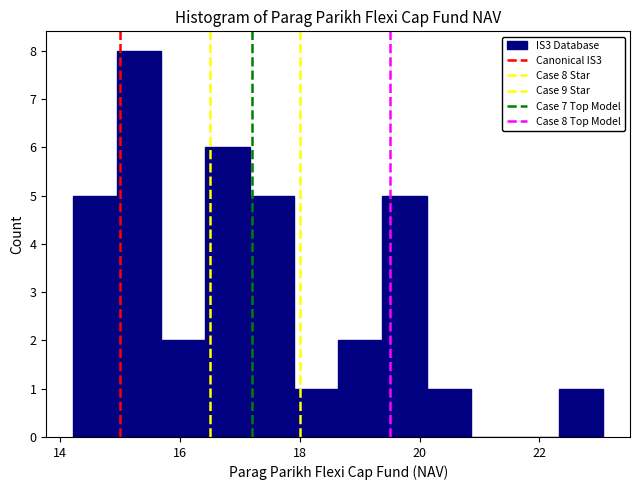

Around what value on the x-axis is the tallest bar? Give the approximate position of its centre, as read against the axis.

15.4